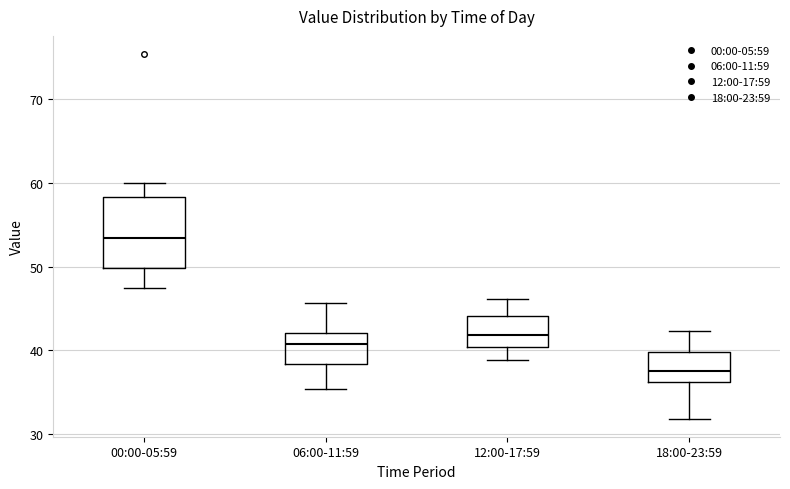

Where is the upper edge of the box for 06:00-11:59 on the y-axis? The values are not printed on the chart, so give them approximately, as read against the axis.

42